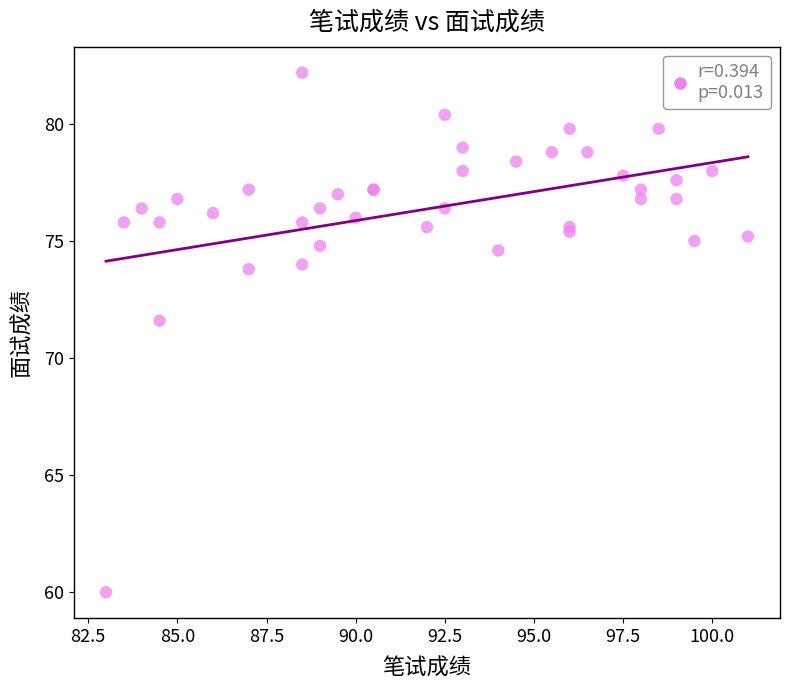

What Y value in the scatter plot is closest to 71?

71.6